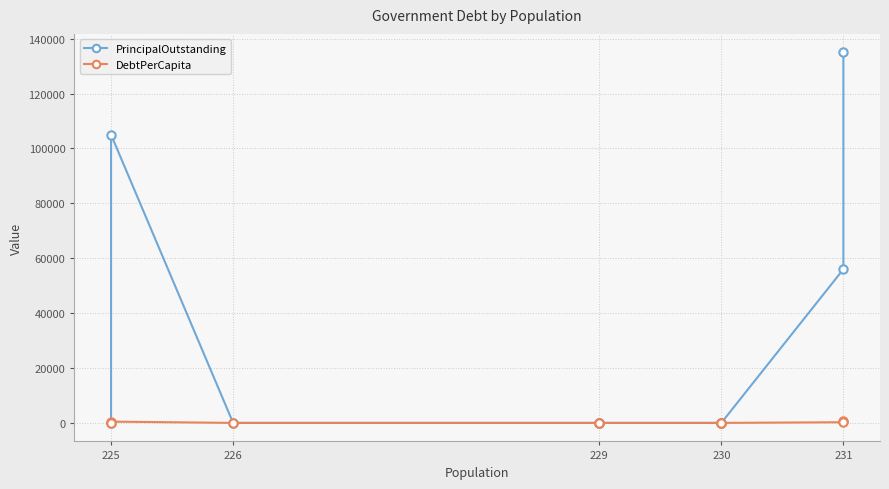

True or false: DebtPerCapita has more than 2 interior local peaks.

False